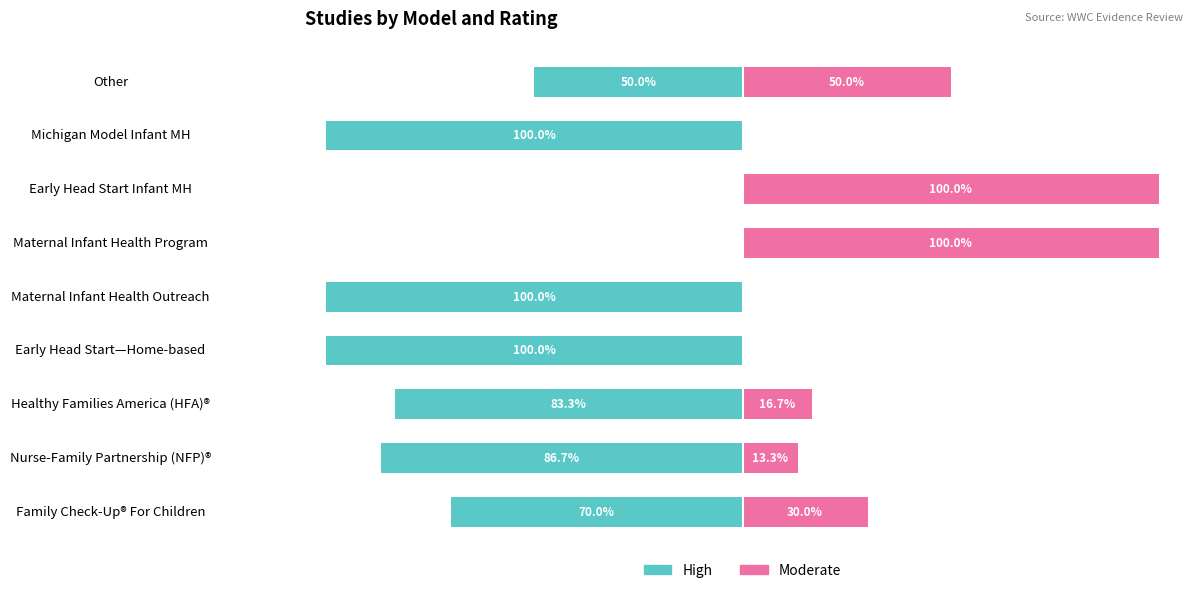

What is the difference between the maximum and minimum values in the High series?

100.0